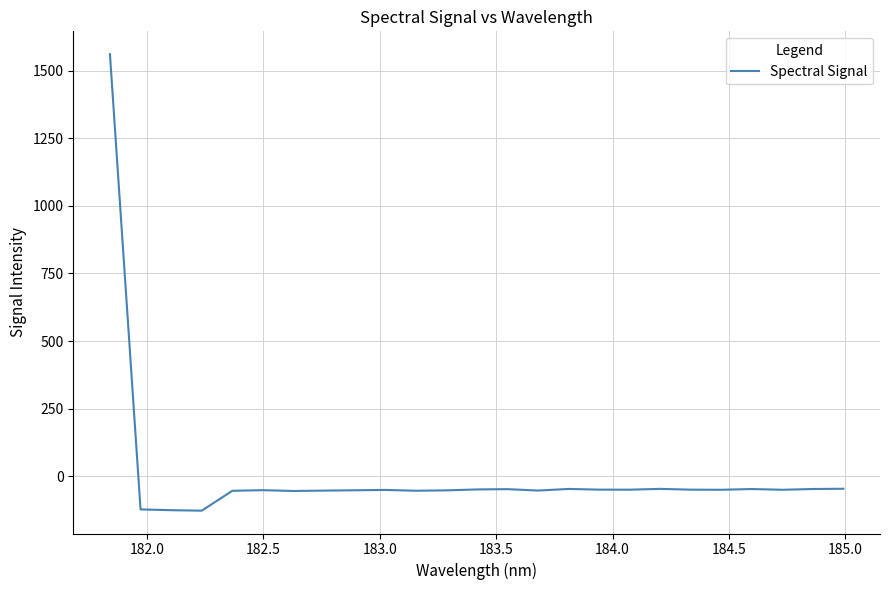

What is the difference between the maximum and minimum values?

1689.1